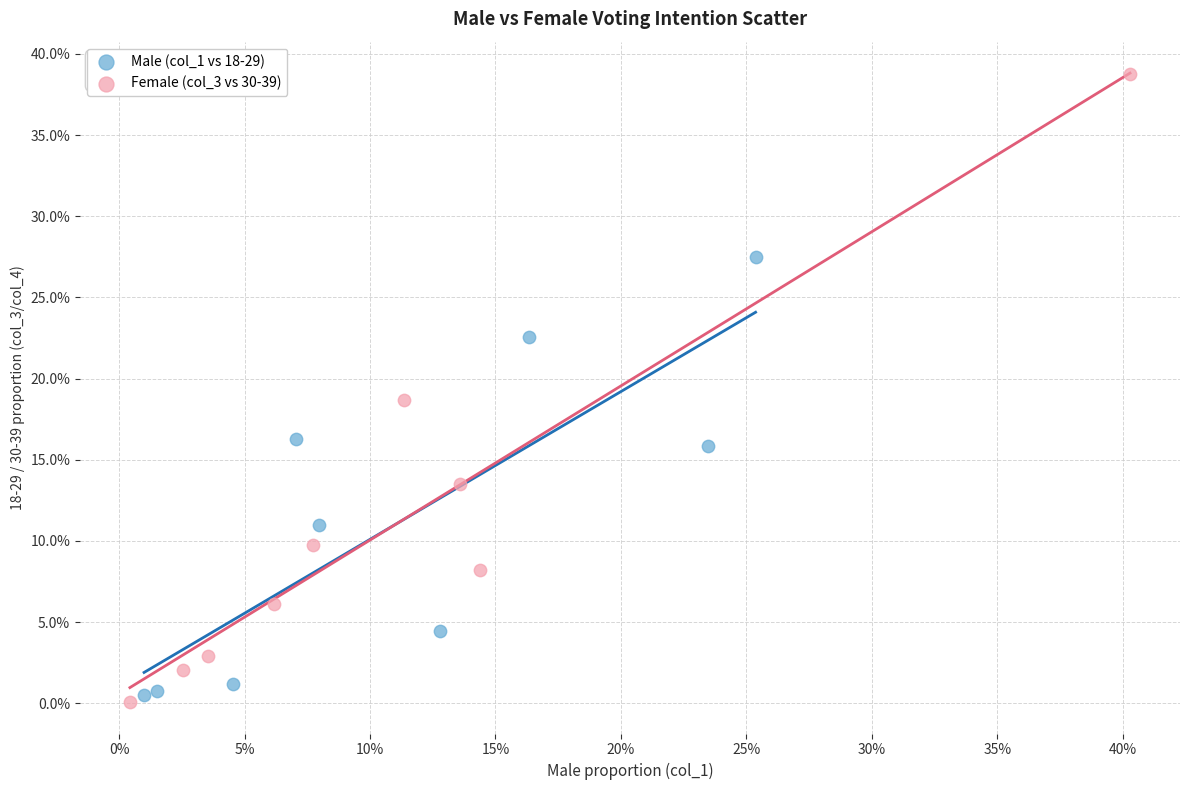

What are all the series names shown in the legend?

Male (col_1 vs 18-29), Female (col_3 vs 30-39)